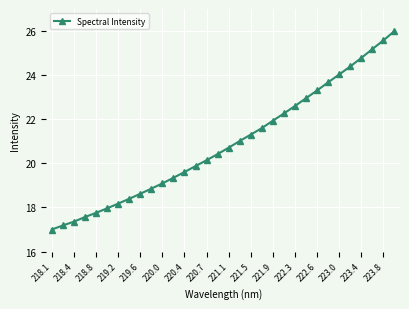

What is the minimum value shown in the chart?

17.0